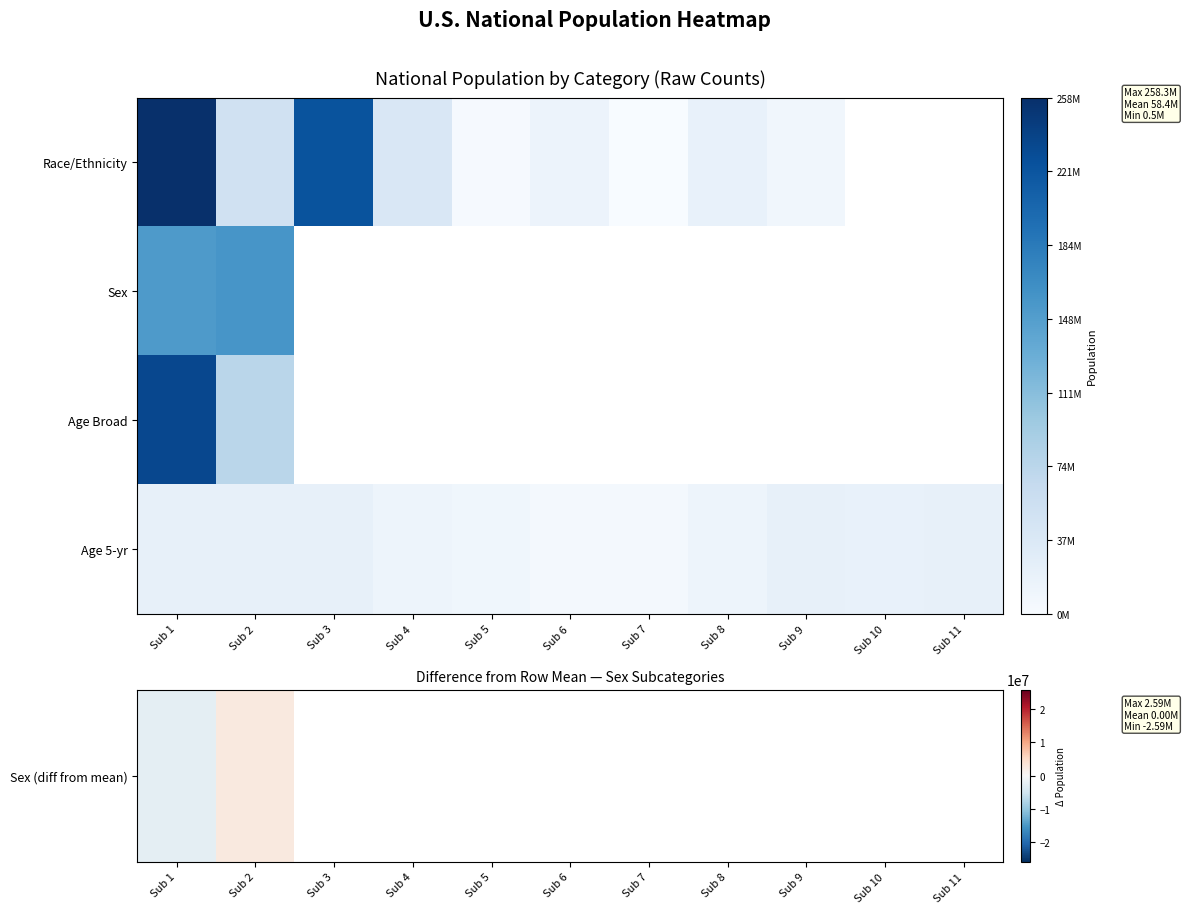

What is the highest value of the Age 5-yr series?

21101849.0